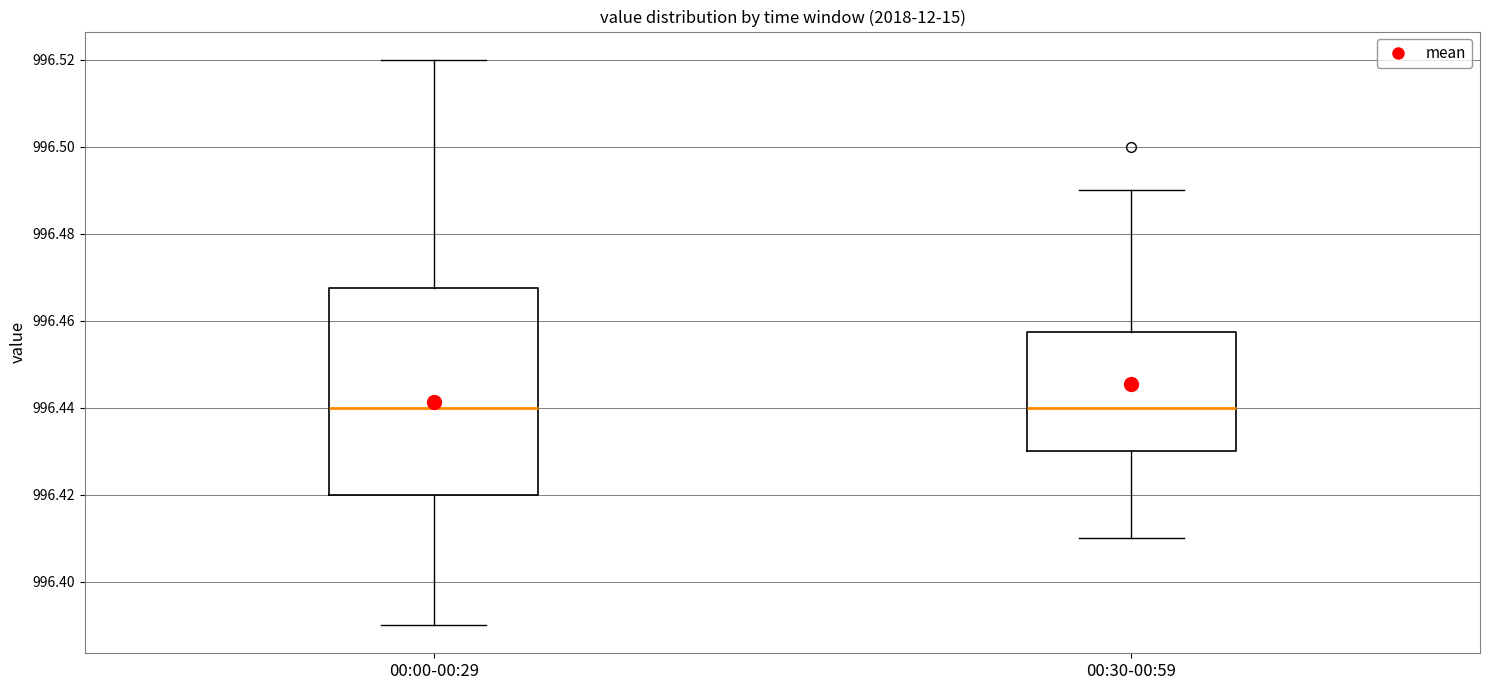

Reading left to right, transcribe this box plot: for each box, give where its median line is, the range the box spans, and where its two whiskers end, as read against the y-axis. The values are not printed on the chart, so give them approximately, as read against the axis.

00:00-00:29: median 996.440, box 996.420 to 996.468, whiskers 996.390 to 996.520
00:30-00:59: median 996.440, box 996.430 to 996.458, whiskers 996.410 to 996.490